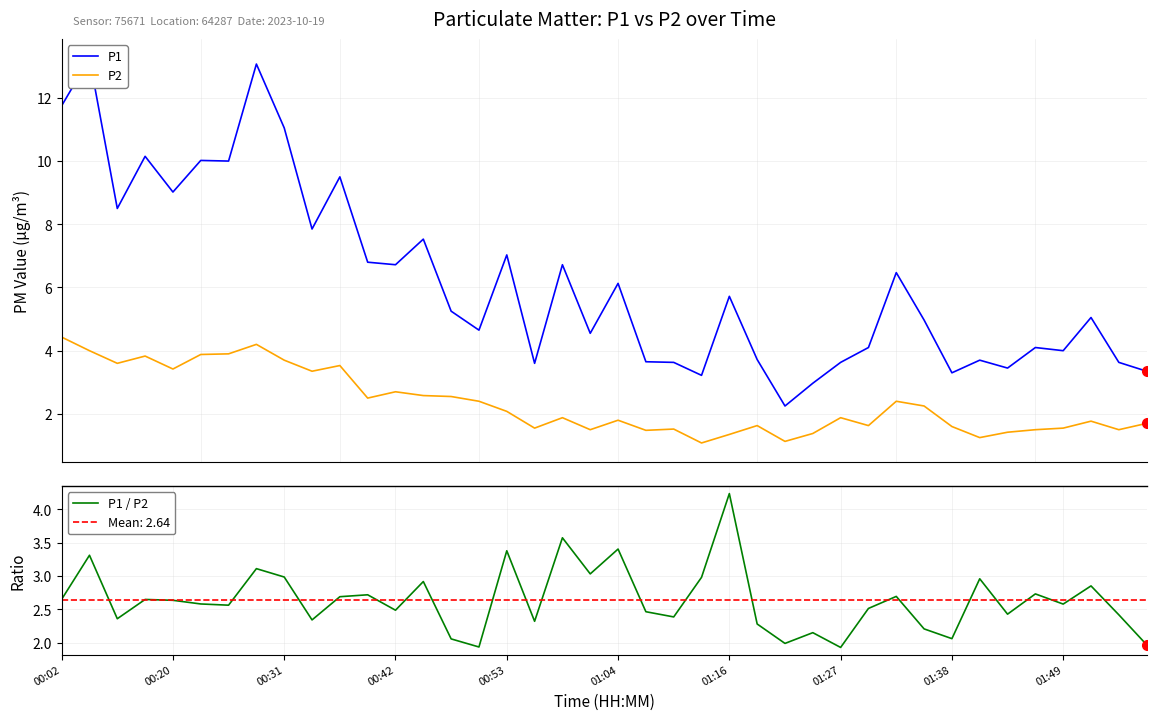

How many data points in P1 are less than 5?

19